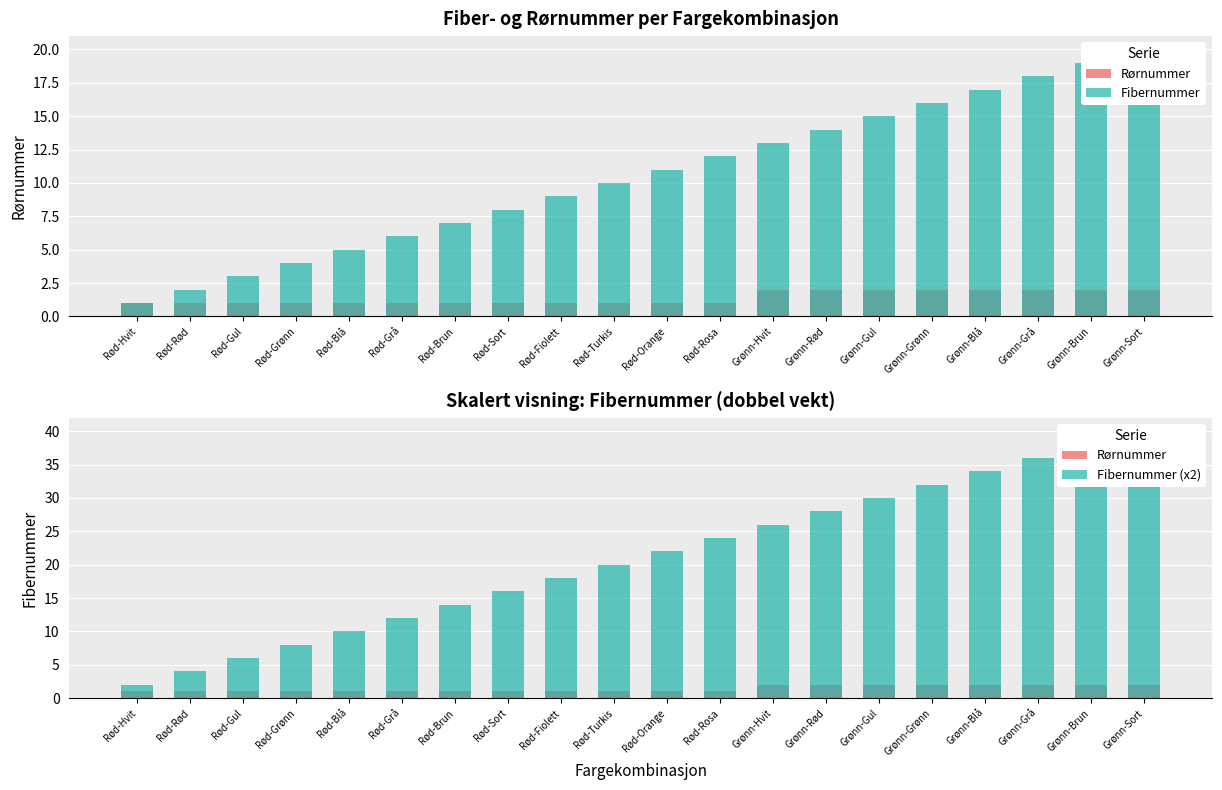

At how many categories does at least one series exceed 4?

18